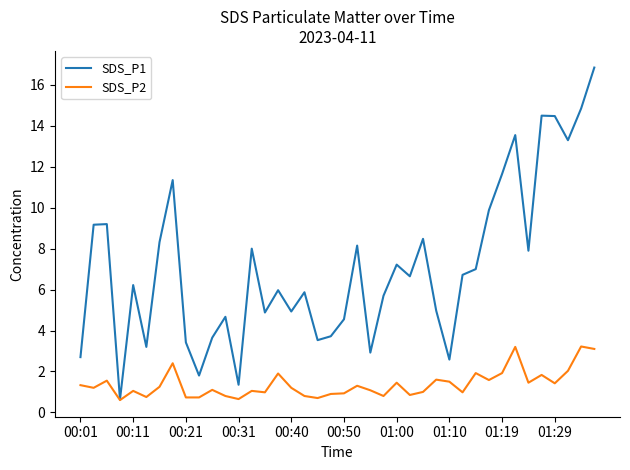

What is the greatest value displayed?

16.9